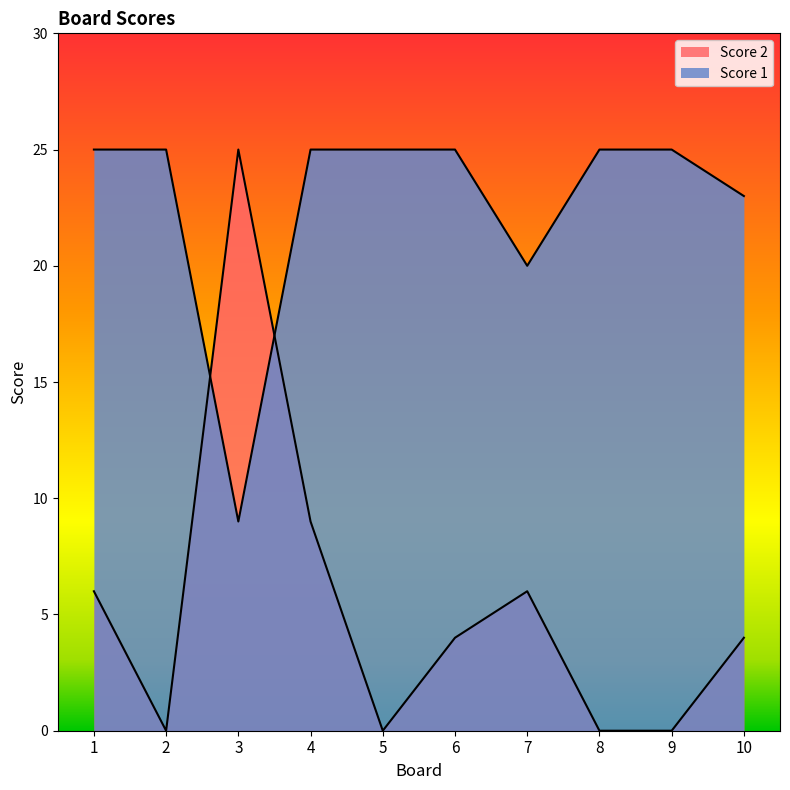

List the series in order of their overall mean, highest first.

Score 1, Score 2